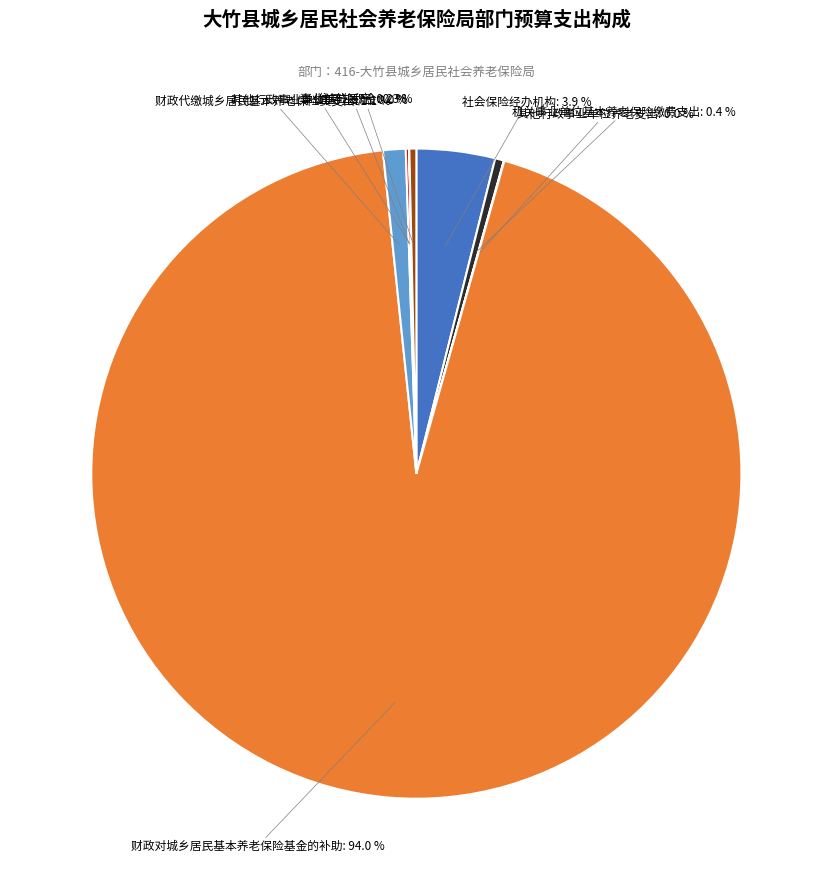

Is there a majority slice in this chart?

Yes